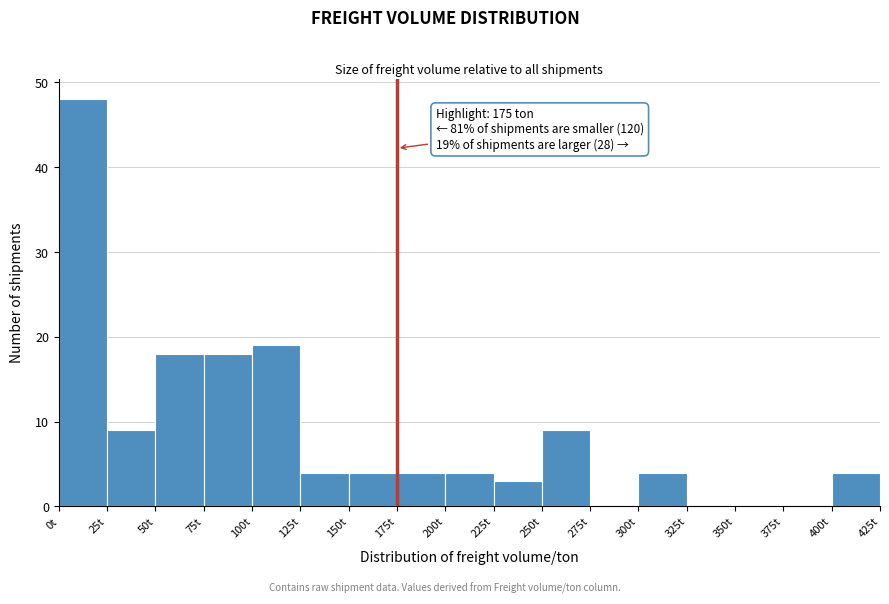

Which range on the x-axis has the tallest bar?

0 to 25